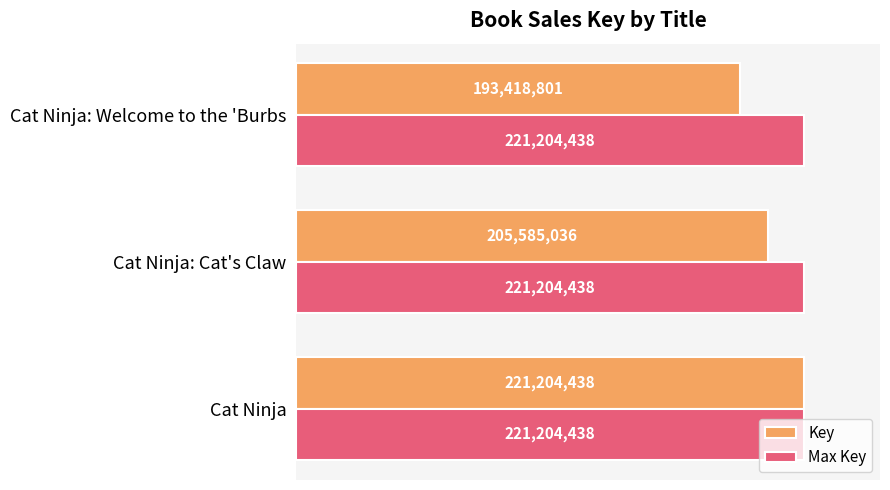

What are all the series names shown in the legend?

Key, Max Key